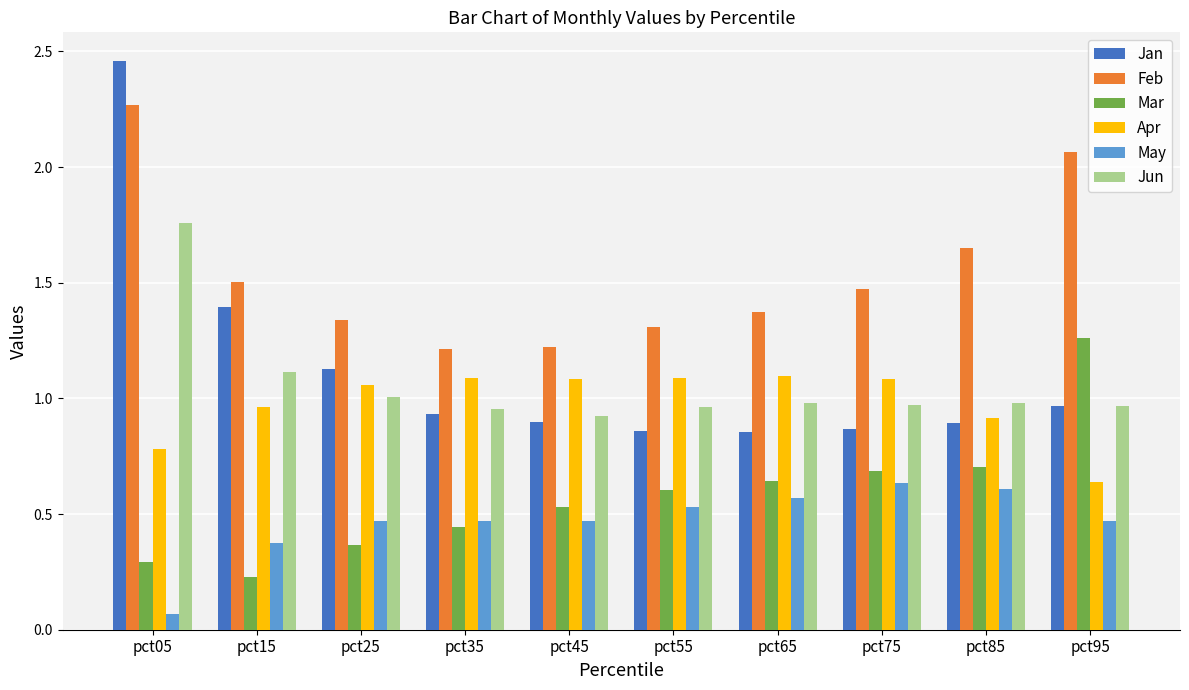

The Feb series shows 2.1 at pct45. True or false?

False